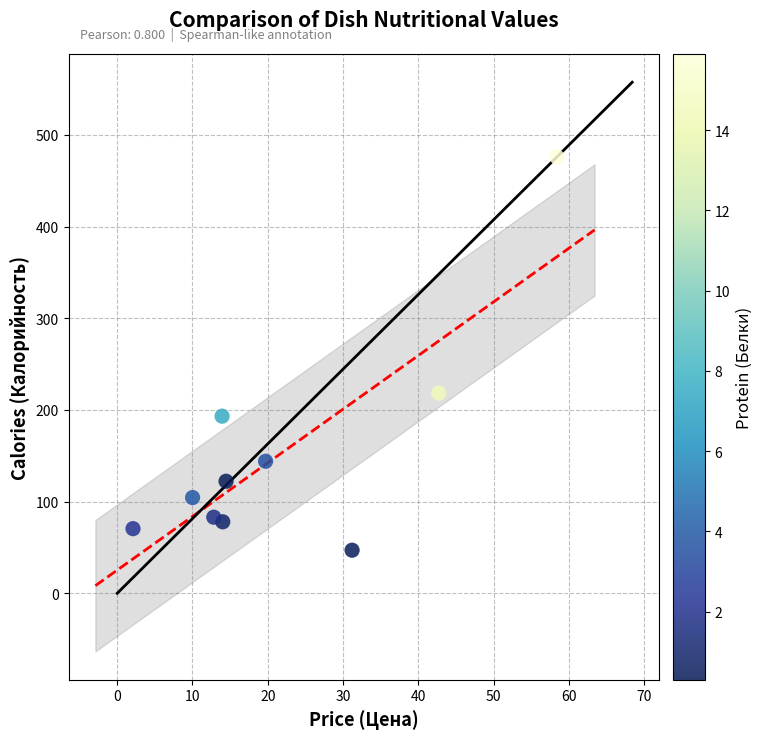

What is the range of X values (max minus min)?

56.3